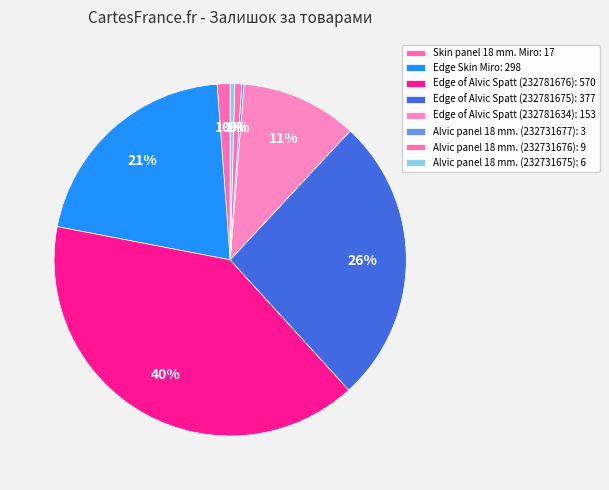

True or false: Edge of Alvic Spatt (232781675) accounts for 13% of the total.

False